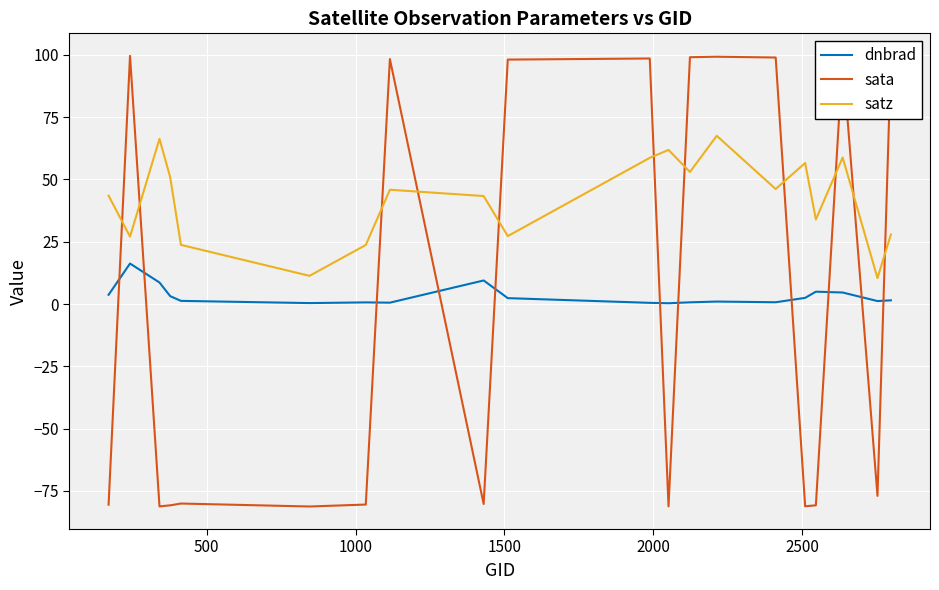

Which series has the largest total across all categories?

satz